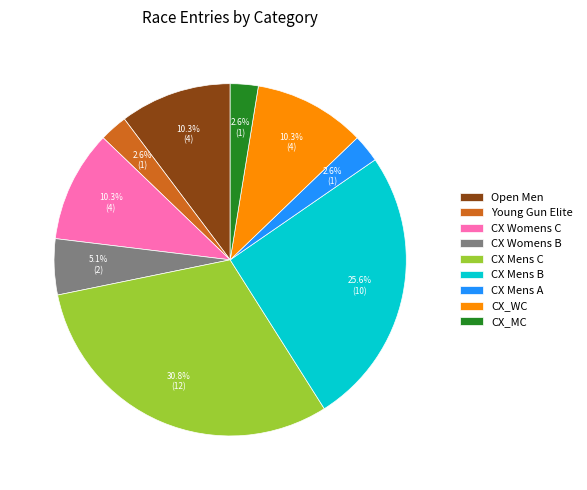

Does any single category account for the majority?

No